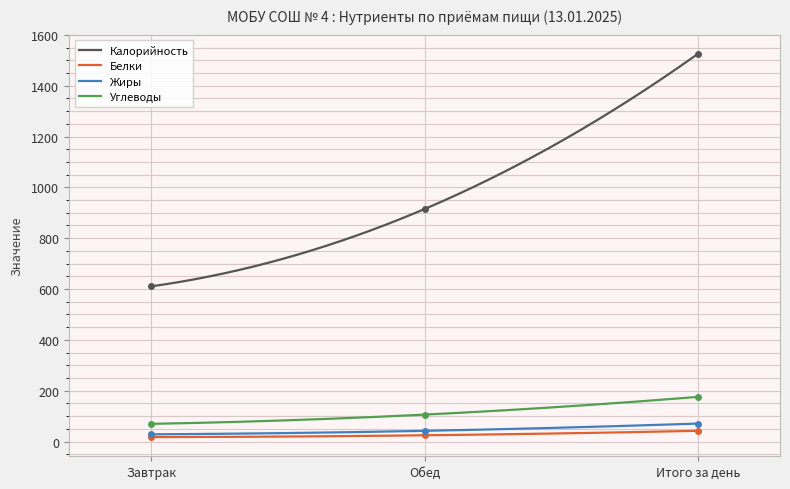

What is the difference between the highest and lowest values at Завтрак?

592.9